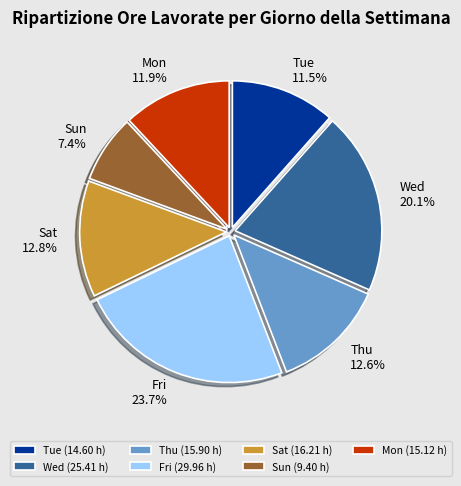

Is Sat the majority of the pie?

No